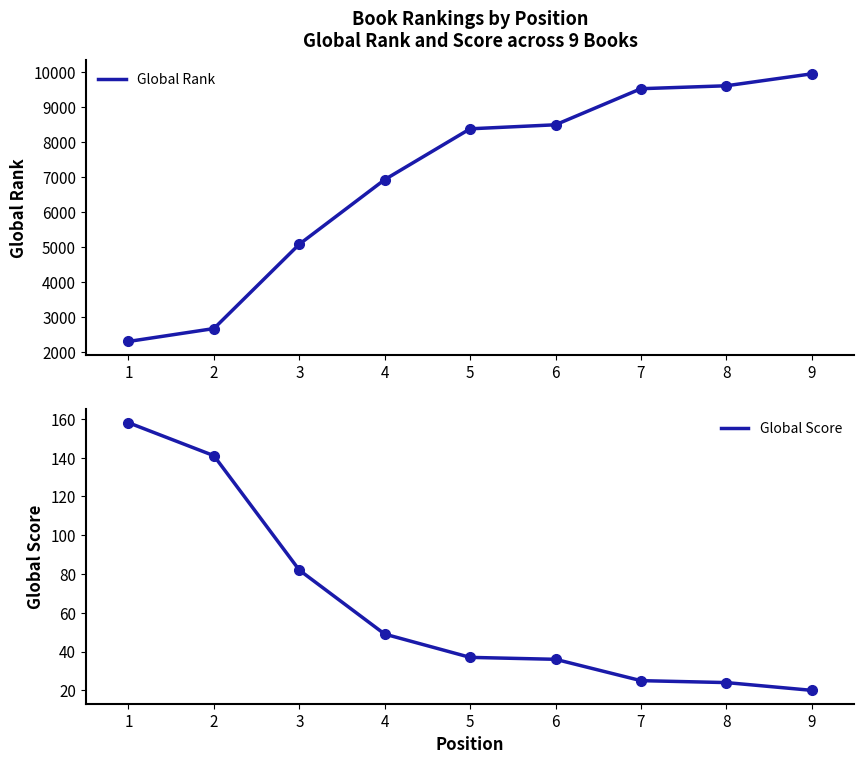

What is the maximum value for Global Score?

158